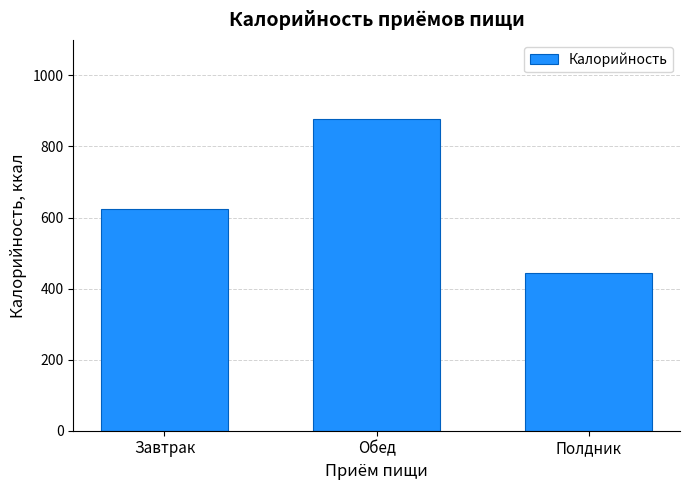

What is the difference between the values at Полдник and Обед?

433.2